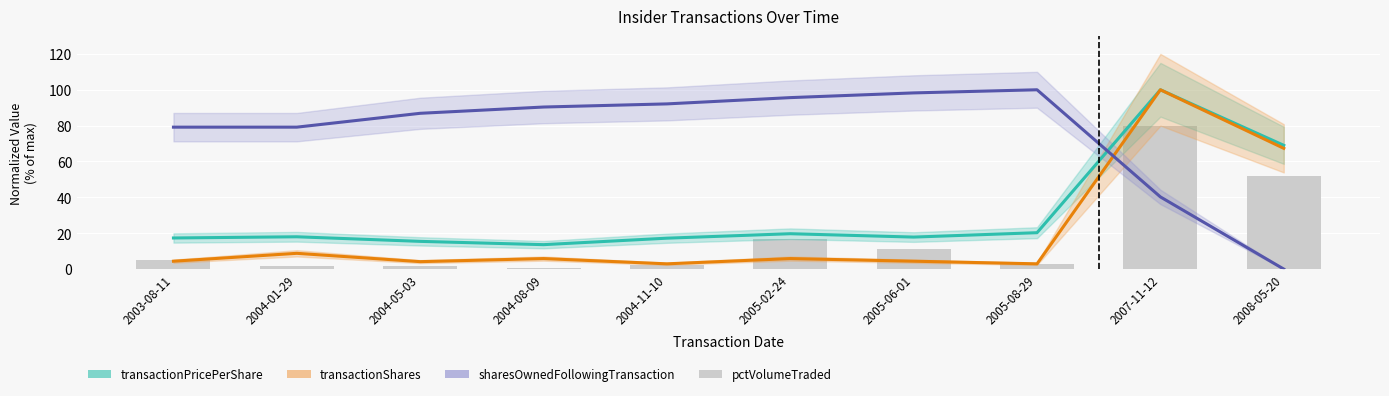

Which series has the largest range (max minus min)?

sharesOwnedFollowingTransaction